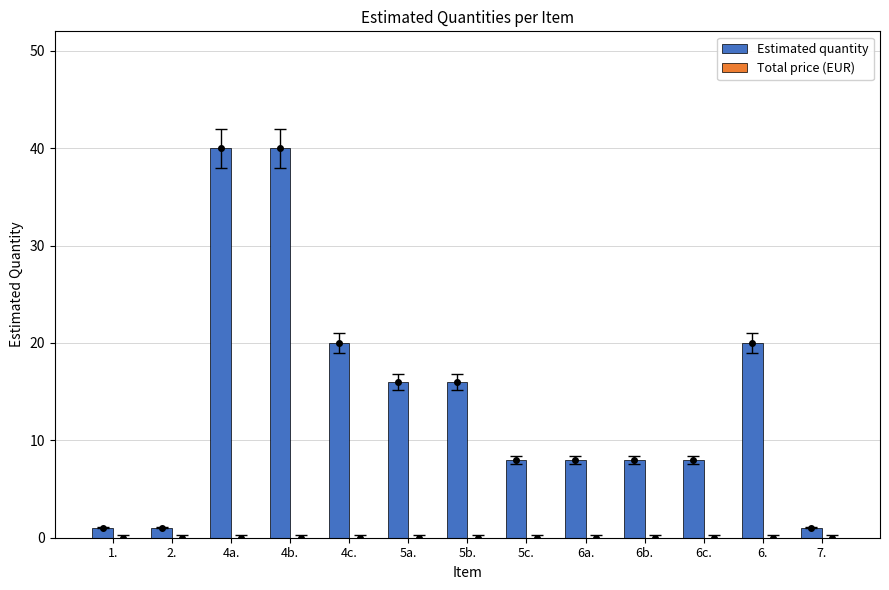

What is the difference between the values at 6b. and 5b.?

8